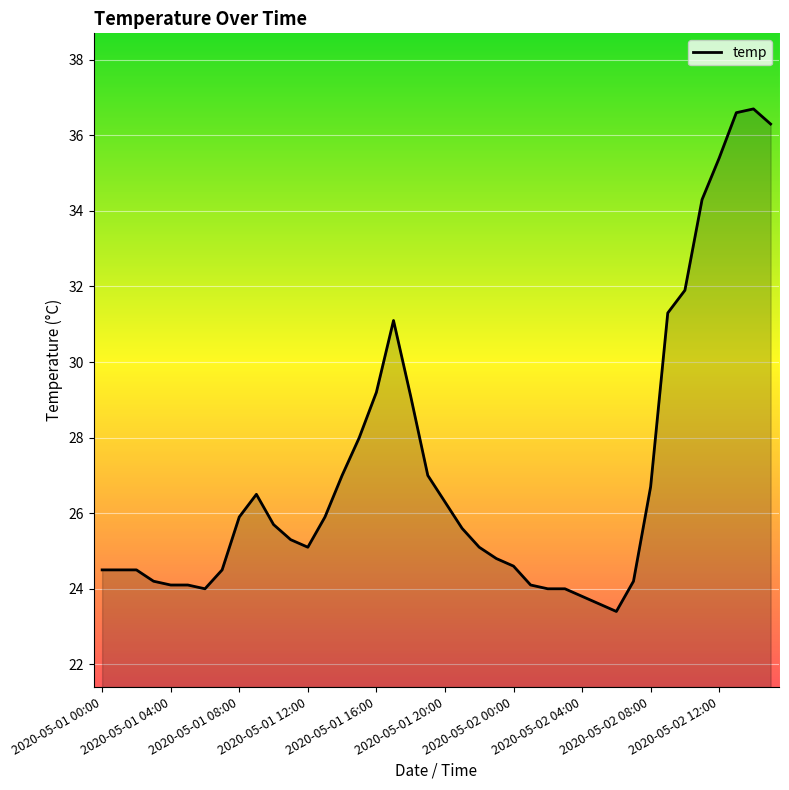

What is the smallest value displayed?

23.4